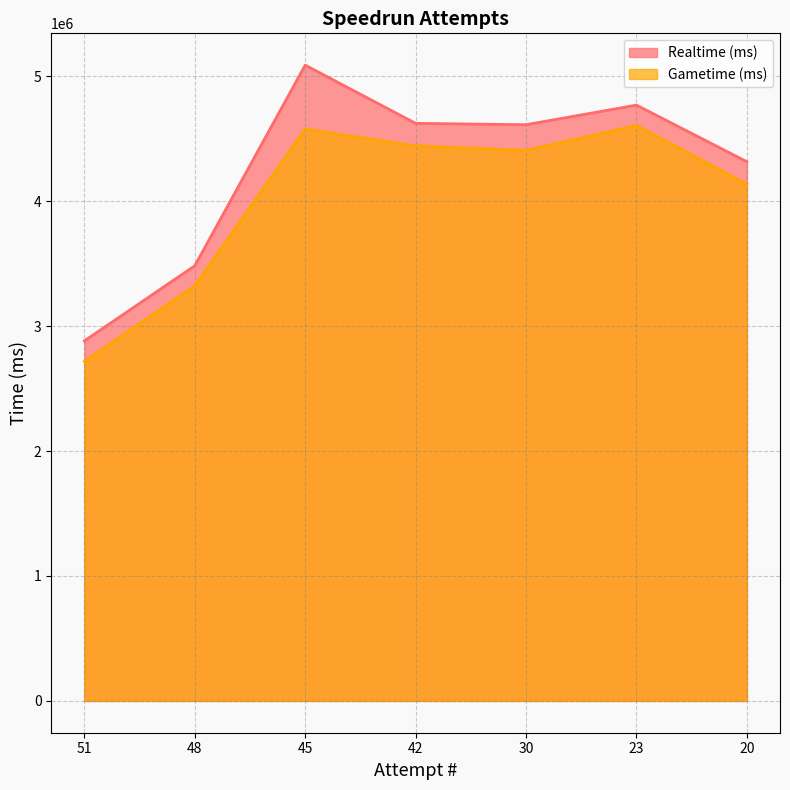

At which category does Gametime (ms) reach its first local peak?

45